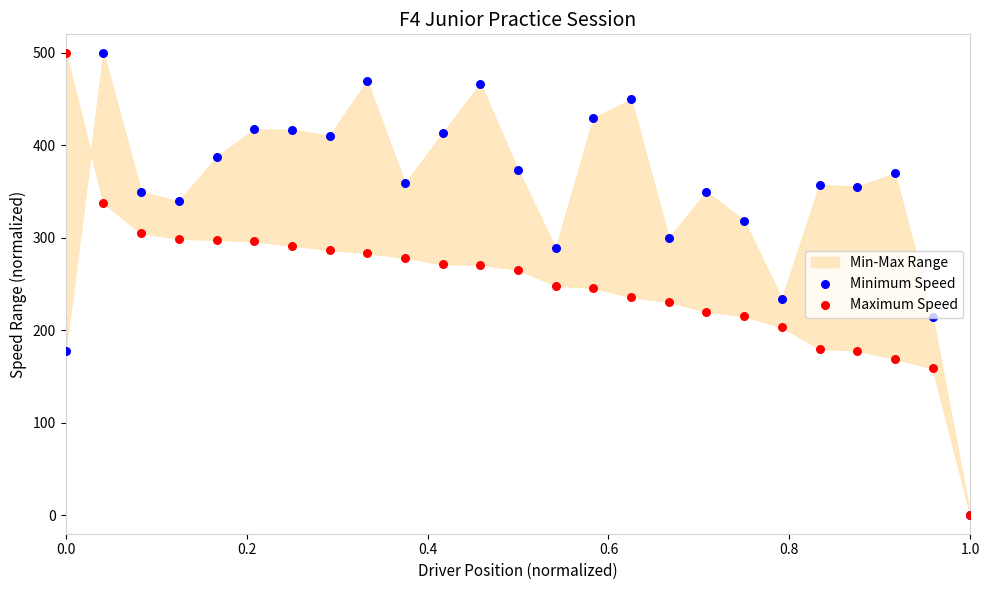

At how many categories does at least one series exceed 412?

9